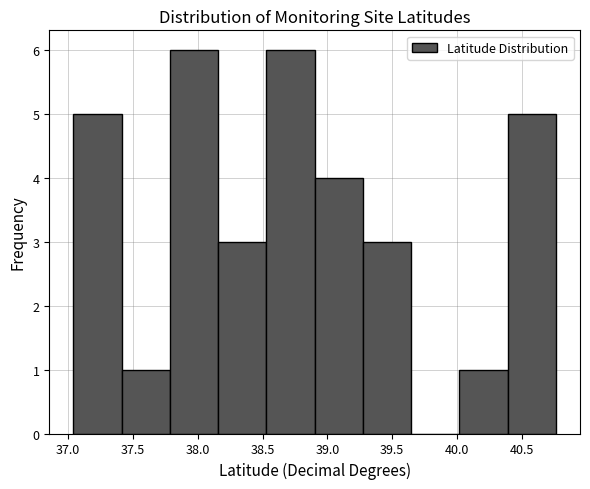

Reading left to right, transcribe this chart: for each bar, give the range it covers on the x-axis and its height. Neither the bar edges nor the heights are printed on the chart, so give them approximately, as read against the axes.

37.05 to 37.40: 5
37.40 to 37.80: 1
37.80 to 38.15: 6
38.15 to 38.55: 3
38.55 to 38.90: 6
38.90 to 39.25: 4
39.25 to 39.65: 3
39.65 to 40.00: 0
40.00 to 40.40: 1
40.40 to 40.75: 5